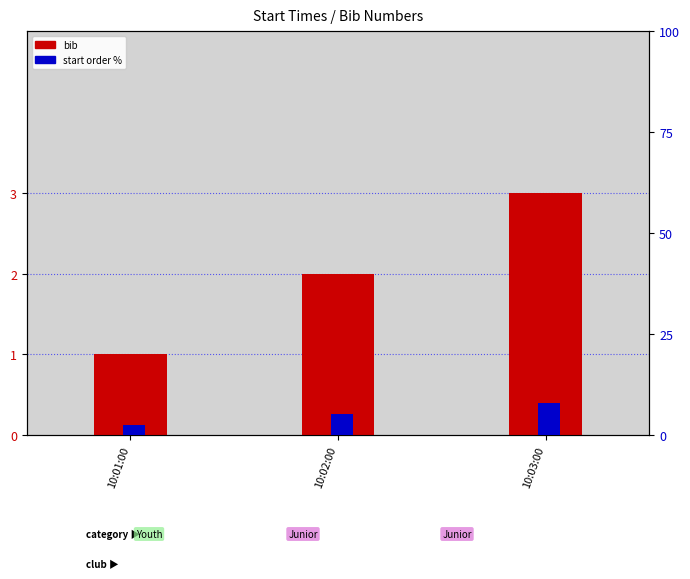

True or false: bib has a value of 2.0 at 10:02:00.

True